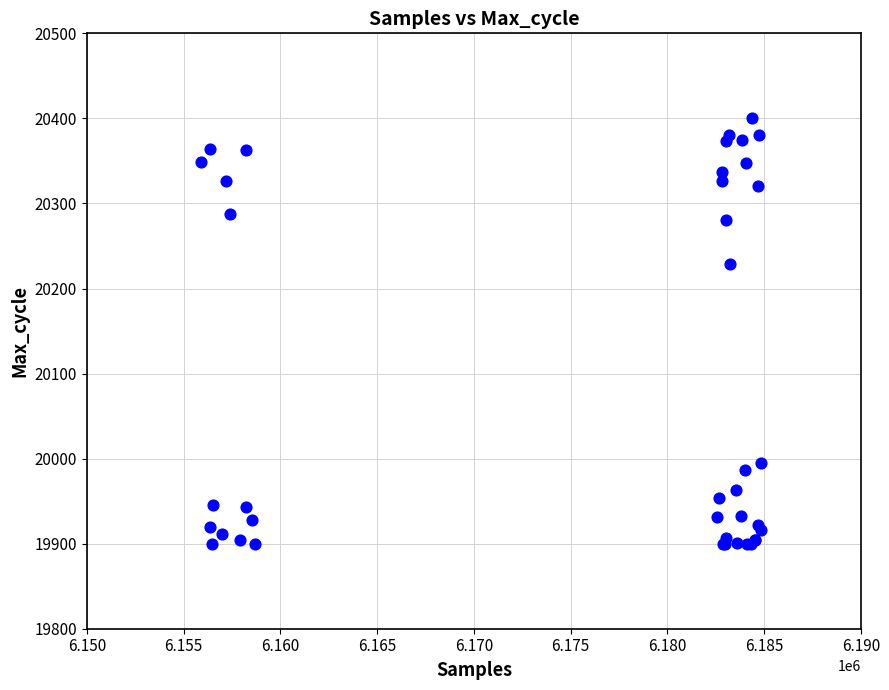

What Y value in the scatter plot is closest to 20150?

20229